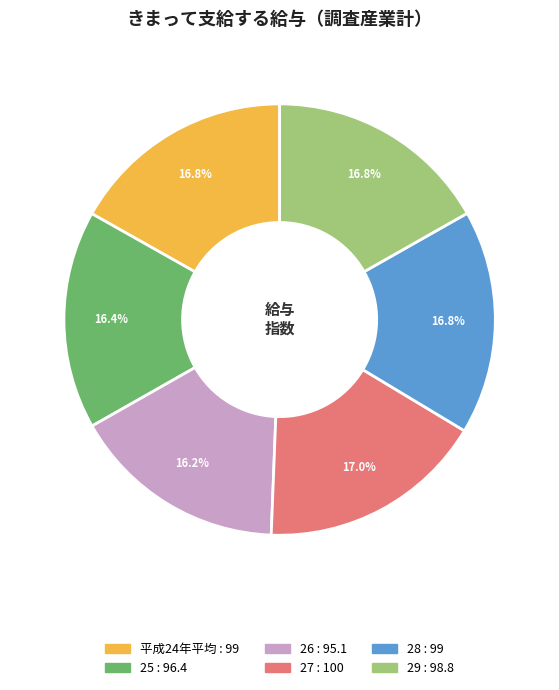

Is it true that 29 is 17% of the pie?

True